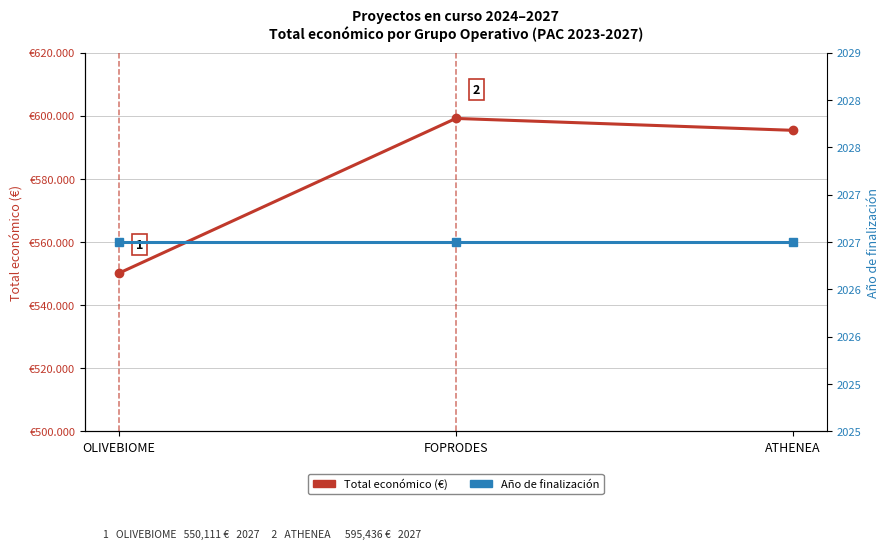

Where is Año de finalización nearest to the value 2027?

OLIVEBIOME